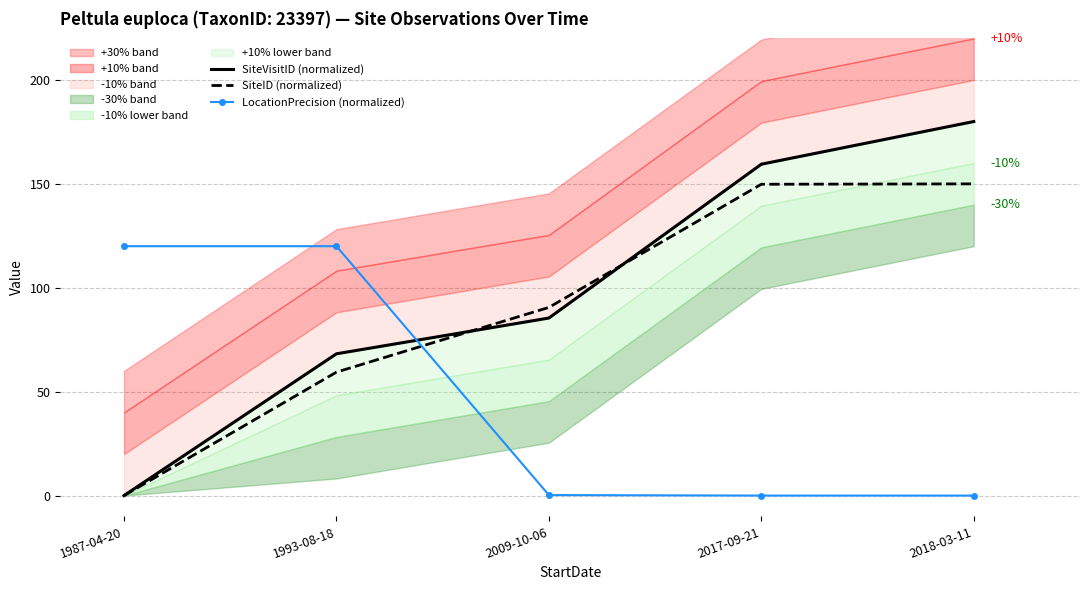

What is the greatest value displayed?

180.0